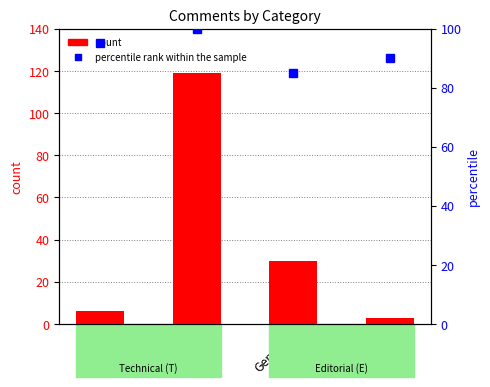

How many data points in count are less than 30?

2